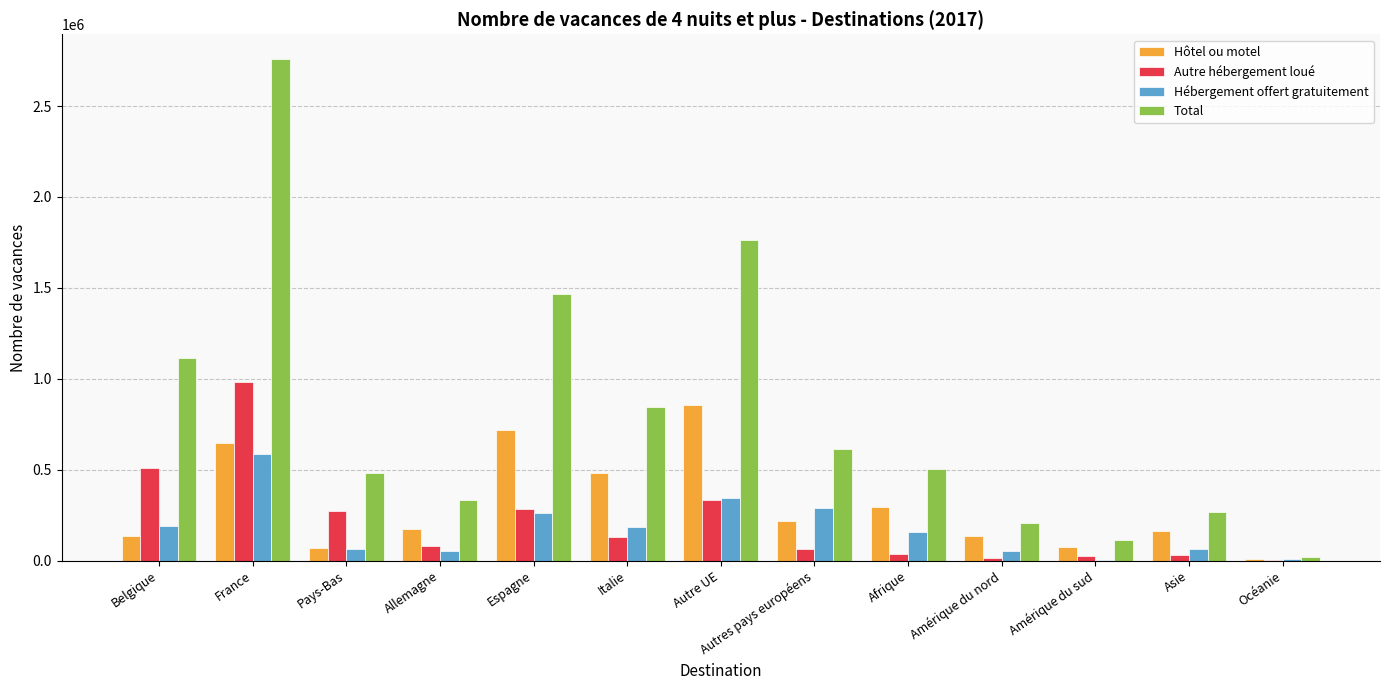

Is it true that Total equals 396000.3 at Asie?

False